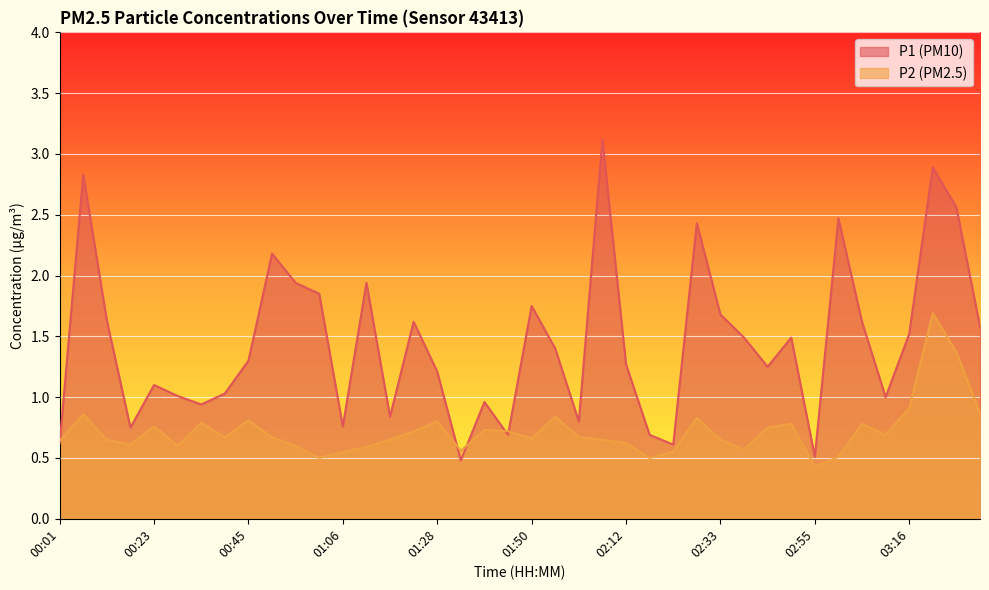

How many series are shown in this chart?

2